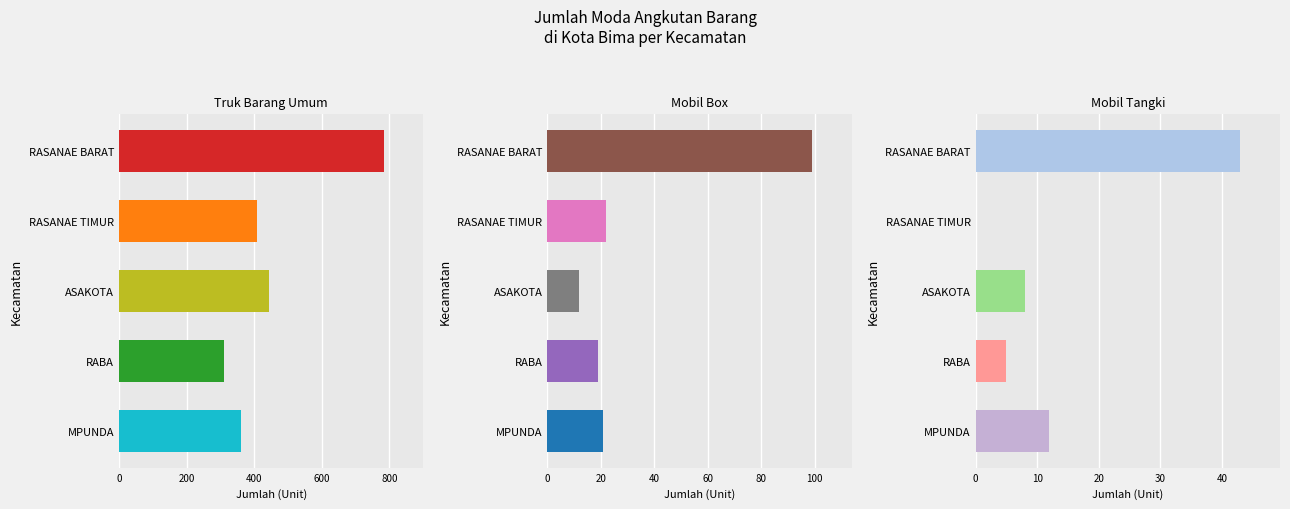

How many values in the Mobil Box series are below 21?

2